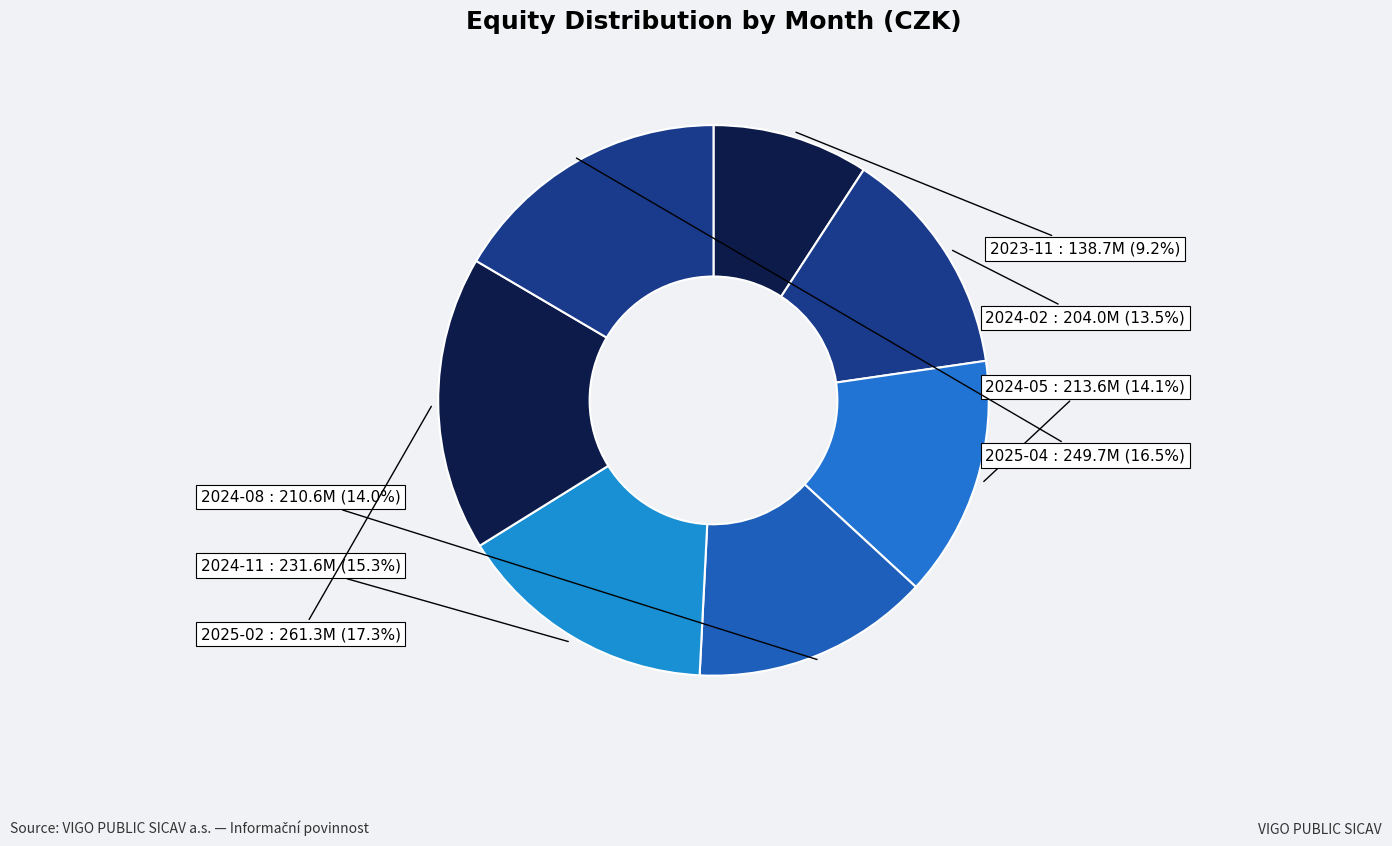

What is the ratio of the value at 2024-08 to the value at 2024-02?

1.0